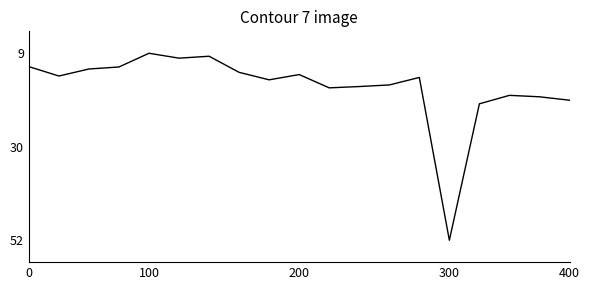

What is the minimum value shown in the chart?

9.5